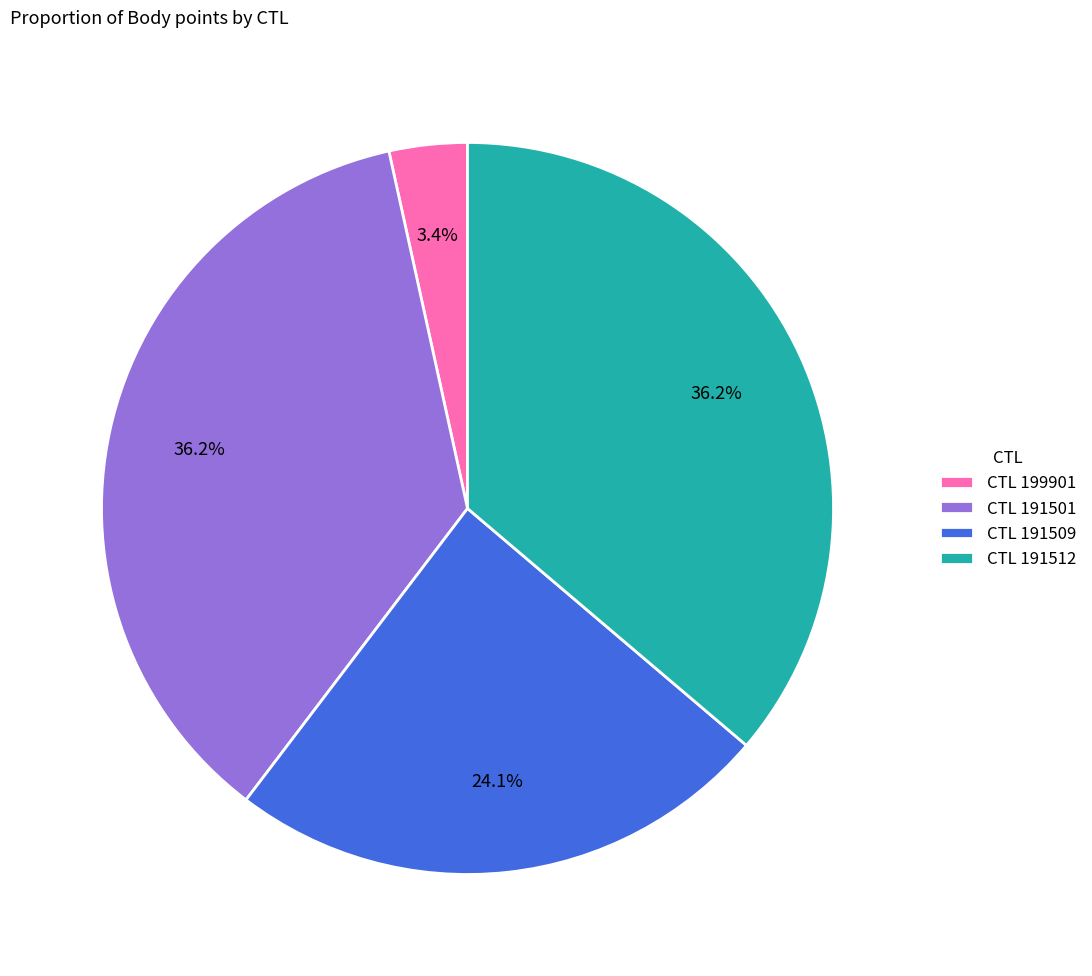

Which category has the smallest portion of the pie?

CTL 199901